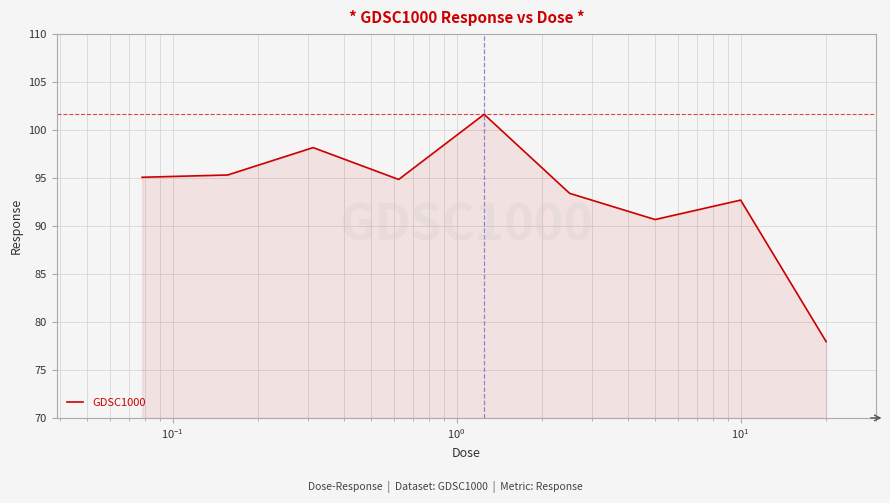

What is the greatest value displayed?

101.6